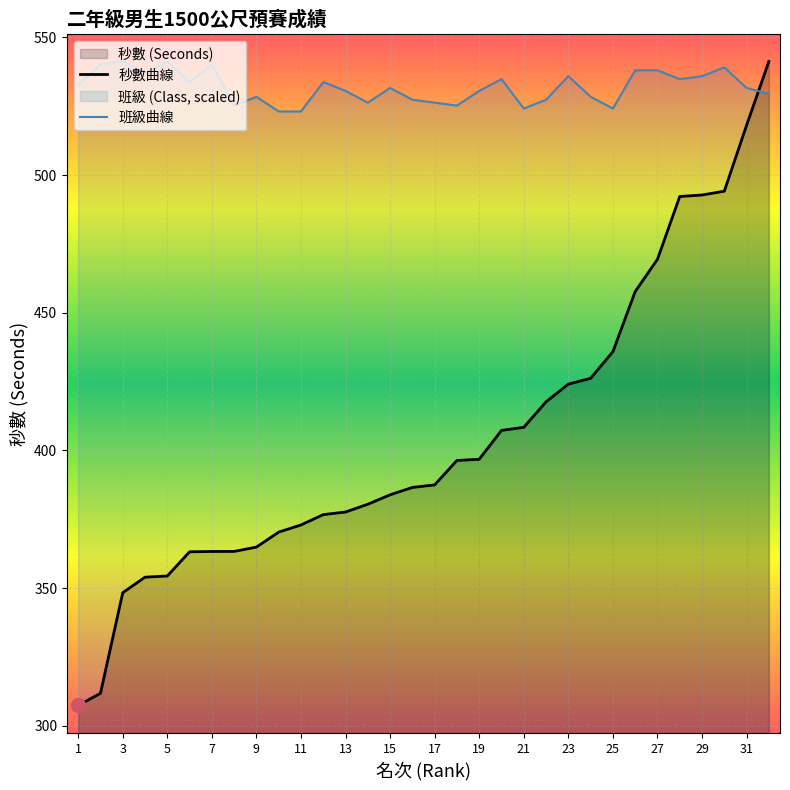

What is the lowest value of the 班級曲線 series?

523.1